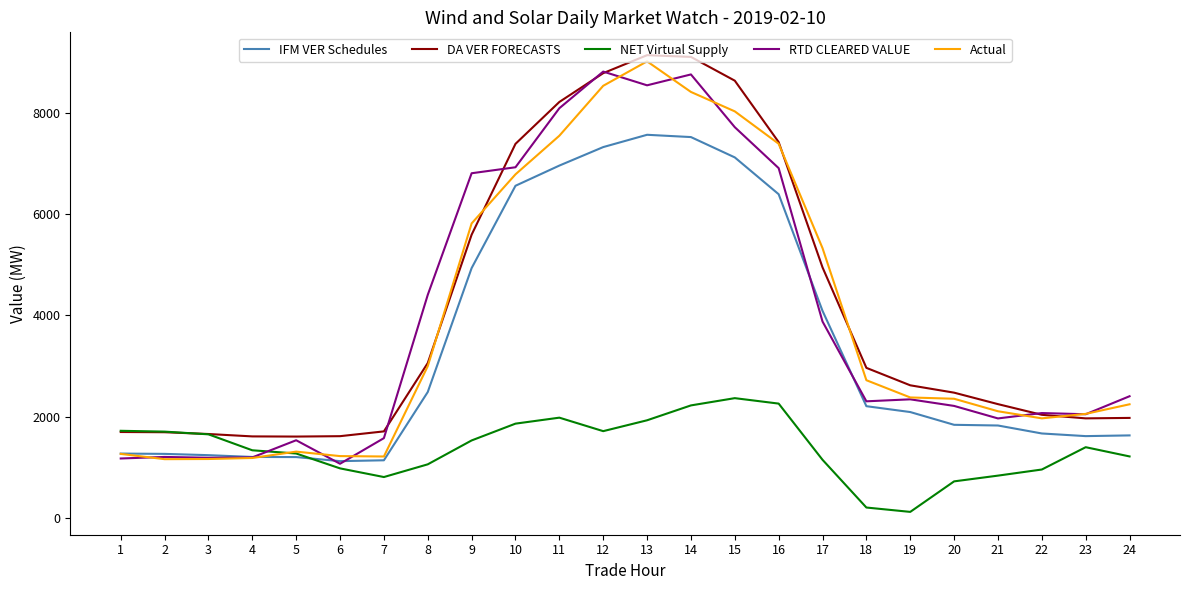

The value of RTD CLEARED VALUE at 8 is 1772.5. True or false?

False